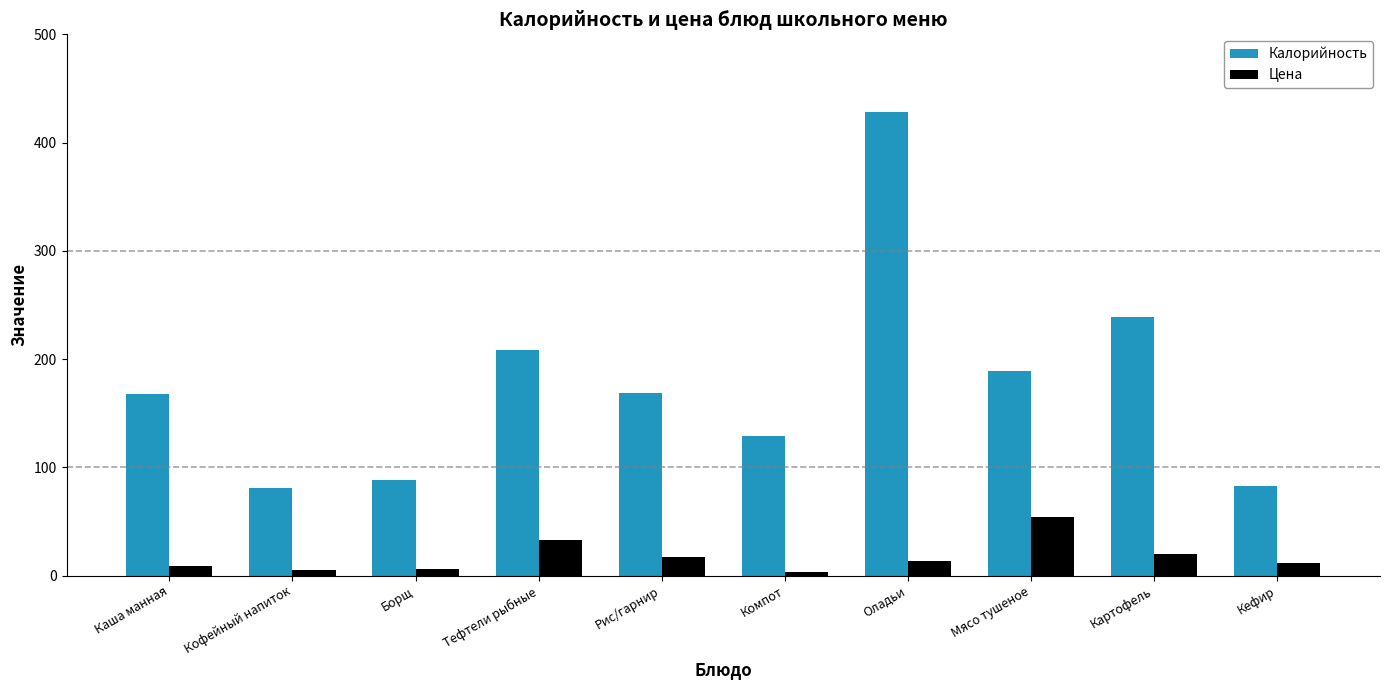

Which series has the largest total across all categories?

Калорийность